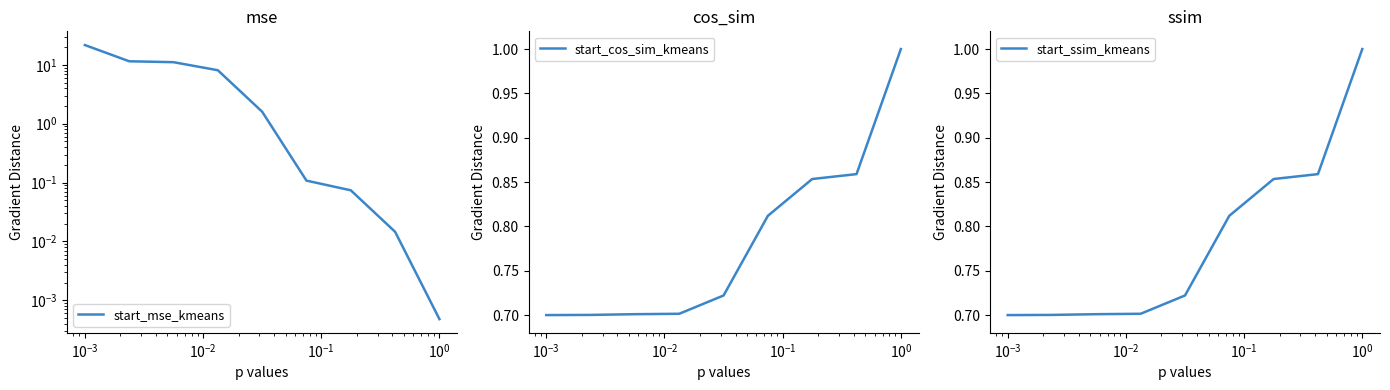

What is the value of the start_cos_sim_kmeans point at the 9th from the left?

1.0